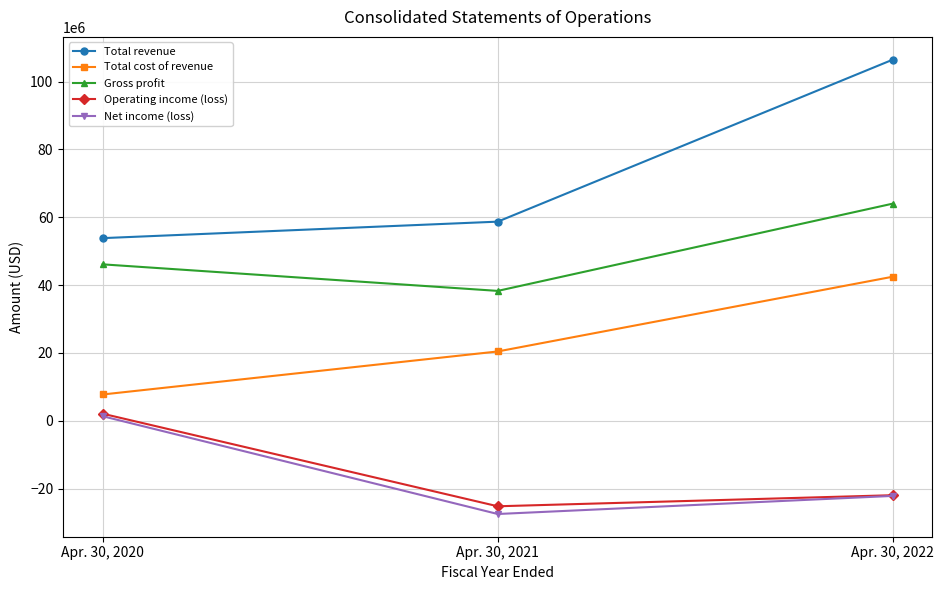

True or false: Net income (loss) has a value of -31221688 at Apr. 30, 2022.

False